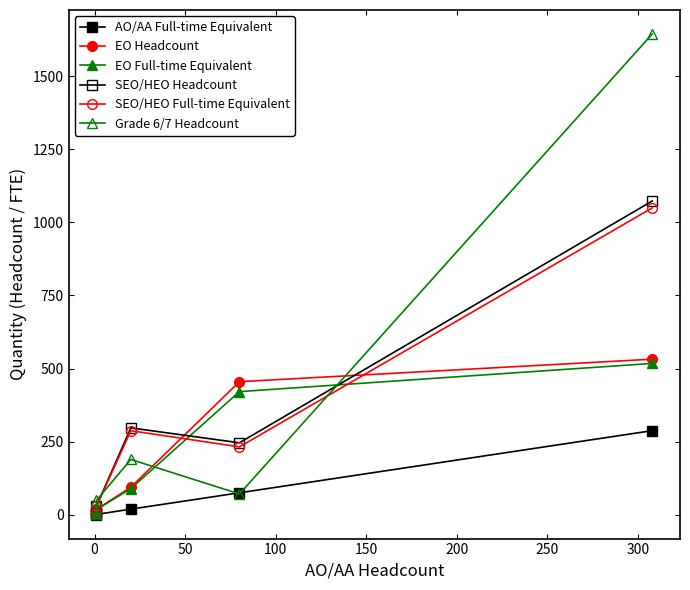

What are all the series names shown in the legend?

AO/AA Full-time Equivalent, EO Headcount, EO Full-time Equivalent, SEO/HEO Headcount, SEO/HEO Full-time Equivalent, Grade 6/7 Headcount